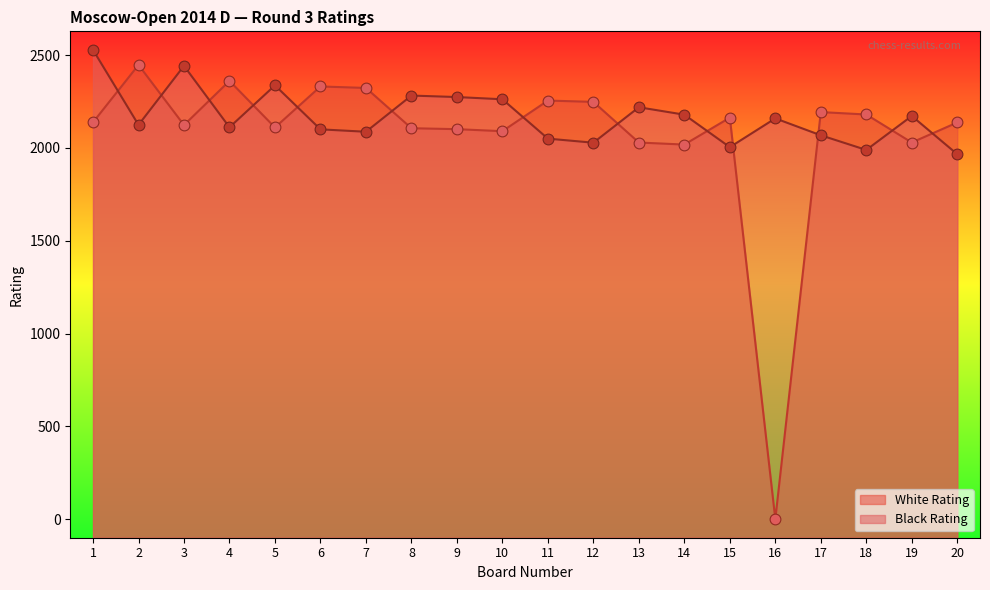

Which series has the largest Y range (max minus min)?

White Rating